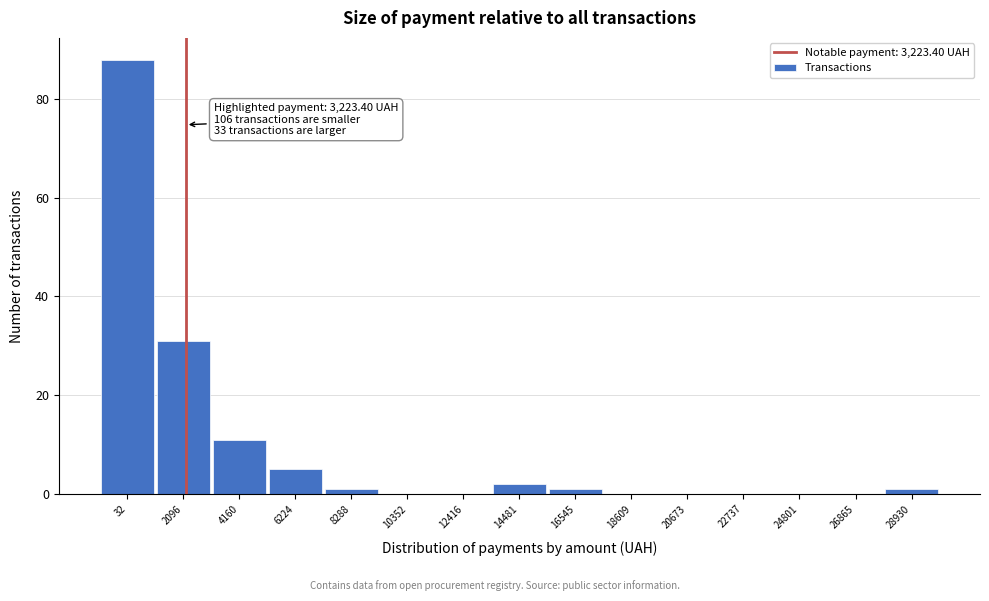

Reading left to right, extract all data points from this chart.

32=88	2096=31	4160=11	6224=5	8288=1	10352=0	12416=0	14481=2	16545=1	18609=0	20673=0	22737=0	24801=0	26865=0	28930=1